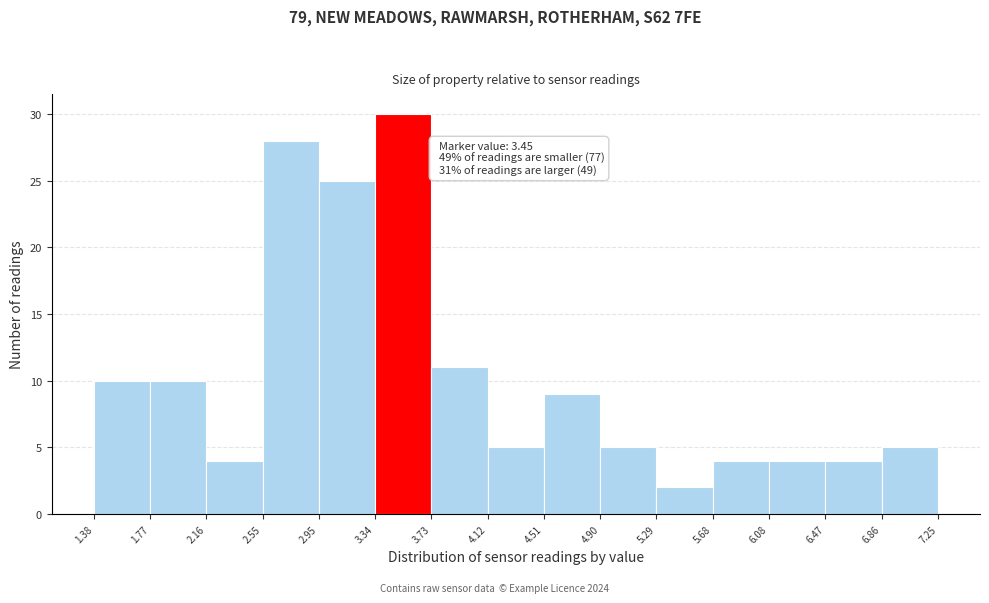

Over which range of the x-axis is the bar tallest?

3.34 to 3.73